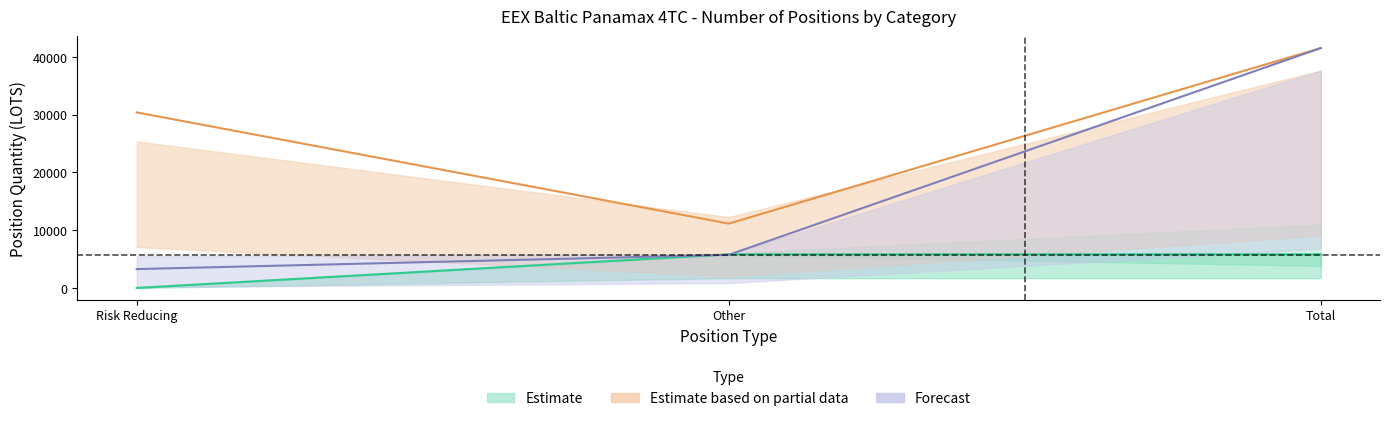

The Investment Funds Short series shows -2597.0 at Risk Reducing. True or false?

False